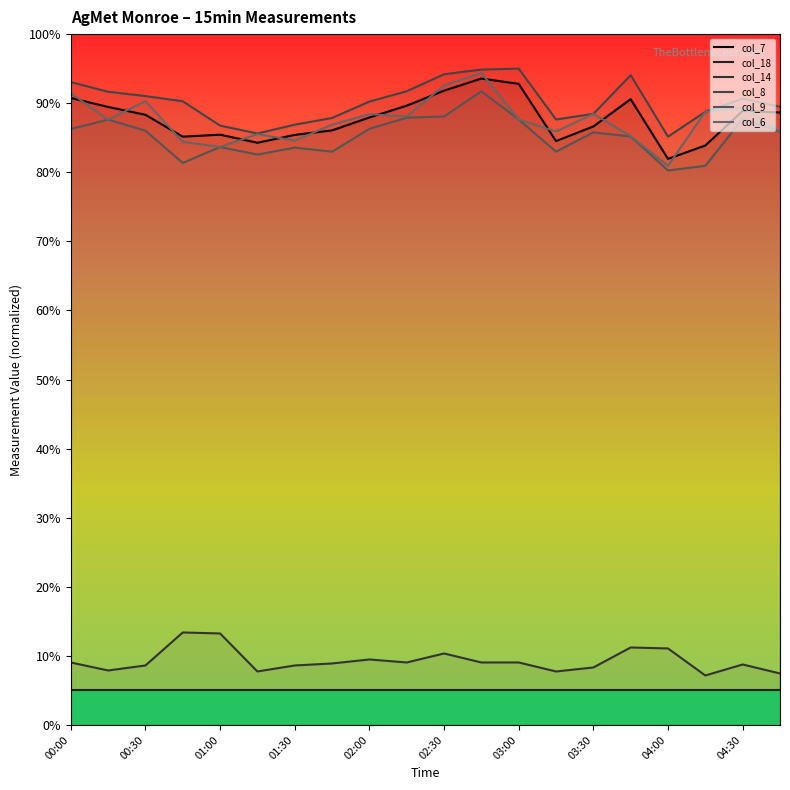

True or false: col_8 has more than 2 points higher than both neighbors.

True